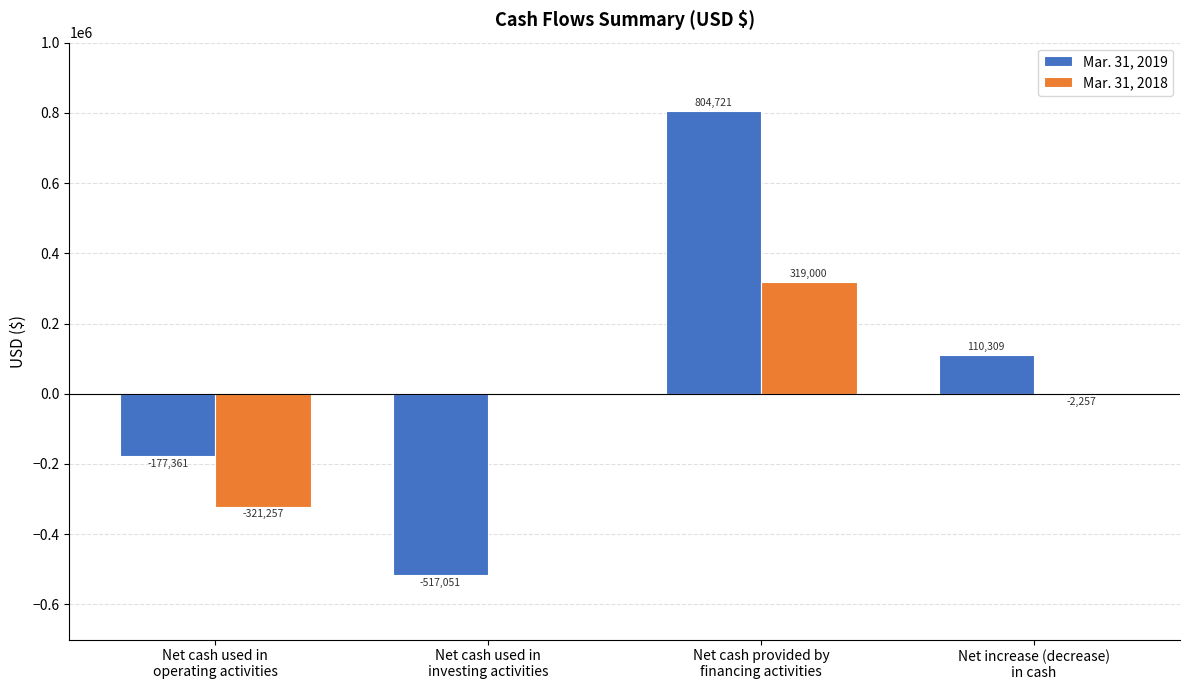

Reading left to right, what are all the values shown in this chart?

Mar. 31, 2019: Net cash used in
operating activities=-177361	Net cash used in
investing activities=-517051	Net cash provided by
financing activities=804721	Net increase (decrease)
in cash=110309
Mar. 31, 2018: Net cash used in
operating activities=-321257	Net cash used in
investing activities=0	Net cash provided by
financing activities=319000	Net increase (decrease)
in cash=-2257